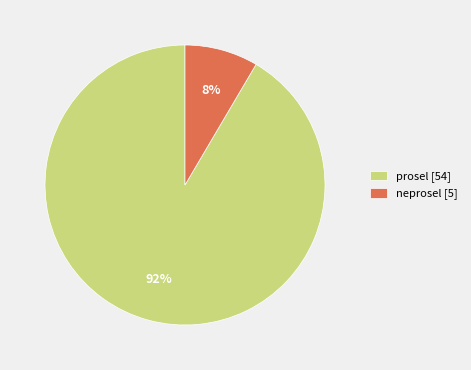

How many slices are in this pie chart?

2